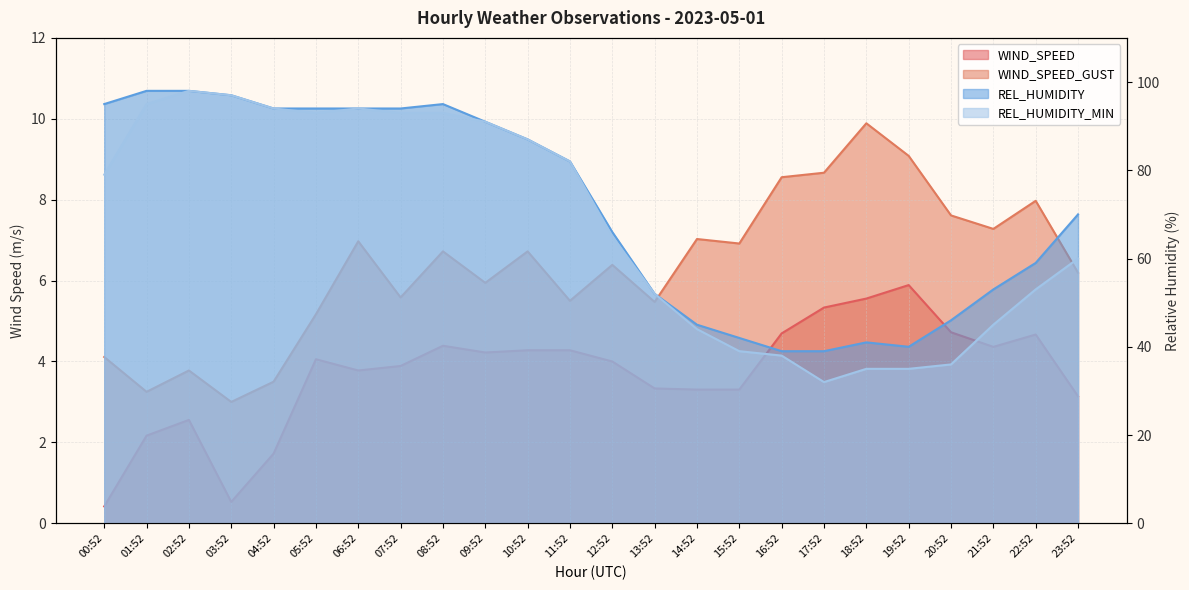

How many interior local peaks does the REL_HUMIDITY series have?

2